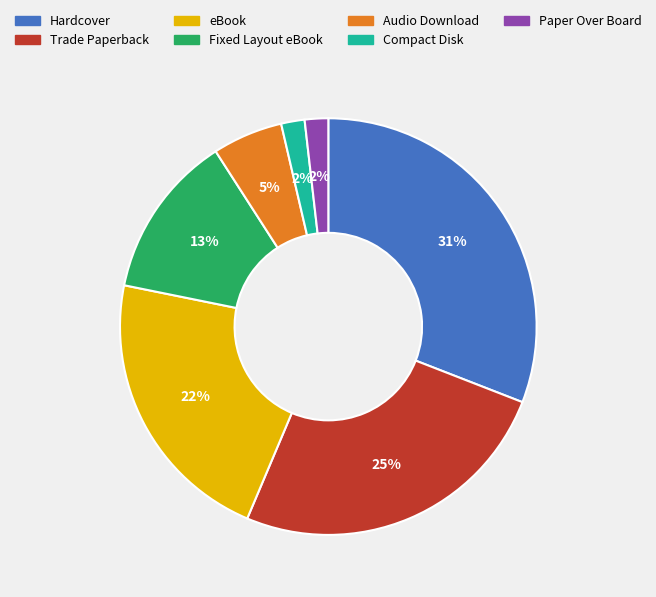

Is Fixed Layout eBook the majority of the pie?

No